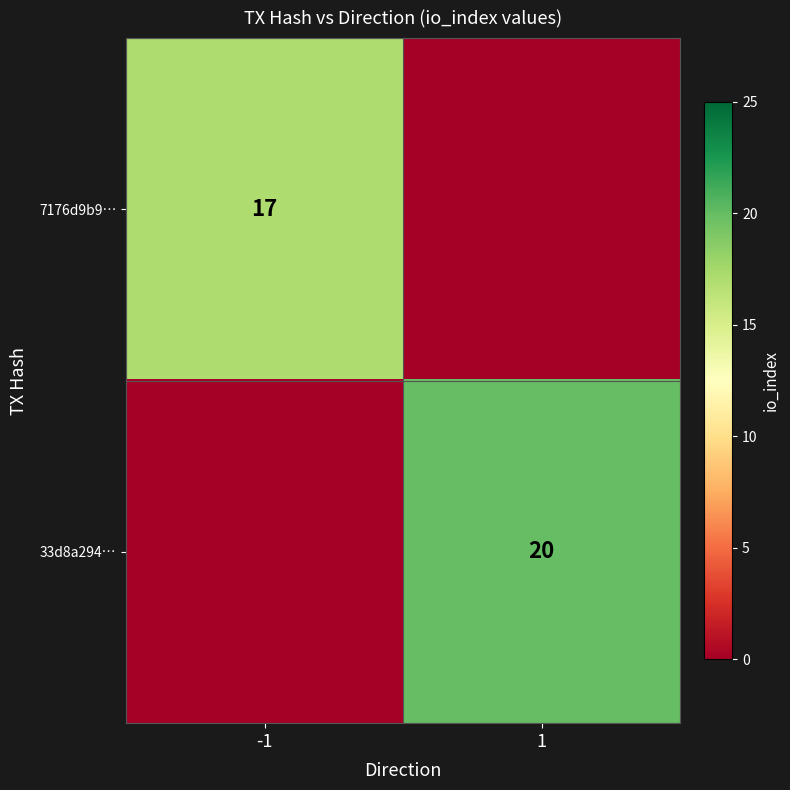

Is the value of 7176d9b9… at -1 greater than the value of 33d8a294… at 1?

No